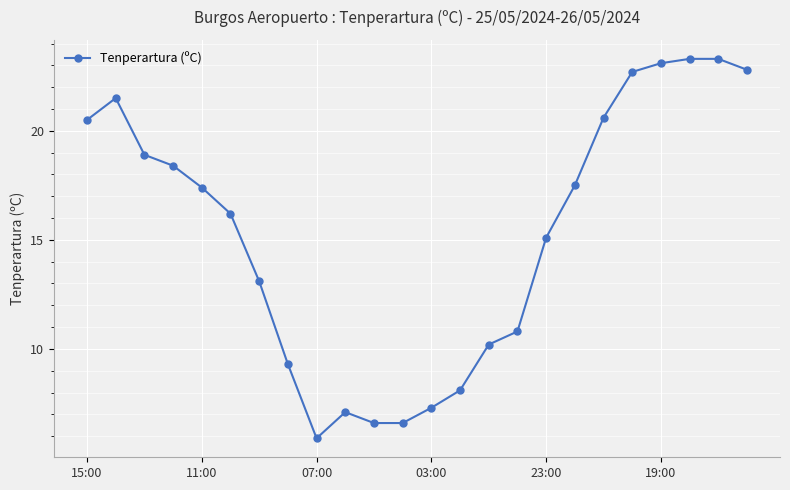

How many series are shown in this chart?

1